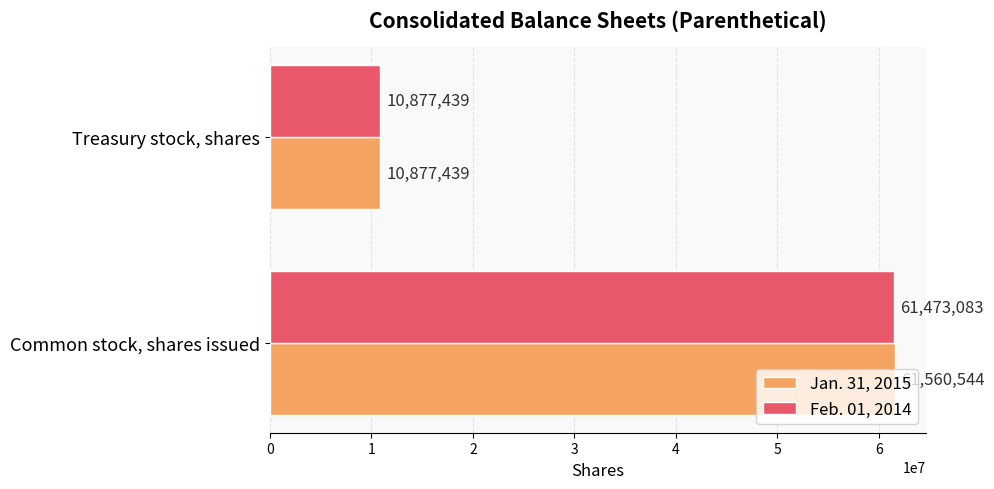

List the series in order of their overall mean, lowest first.

Feb. 01, 2014, Jan. 31, 2015